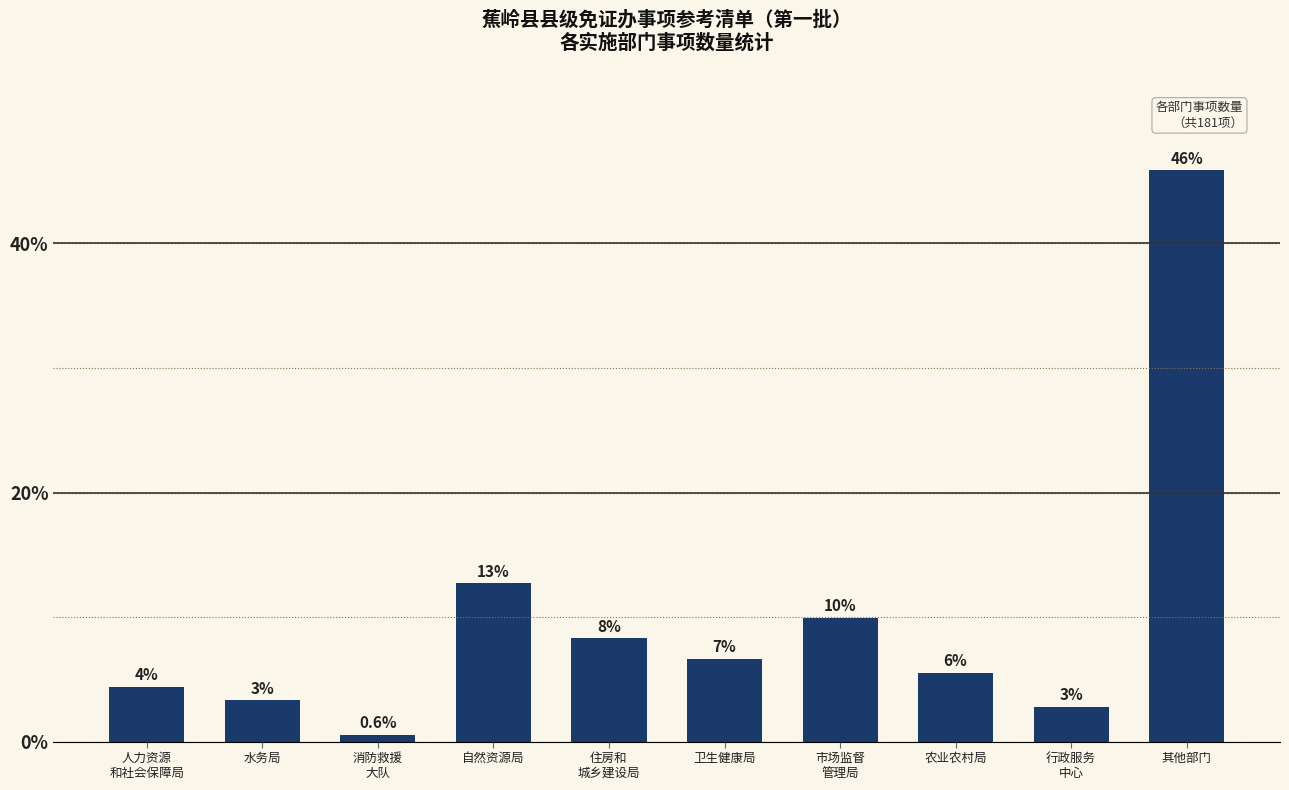

Approximately how many times larger is the value at 水务局 compared to 自然资源局?

0.3